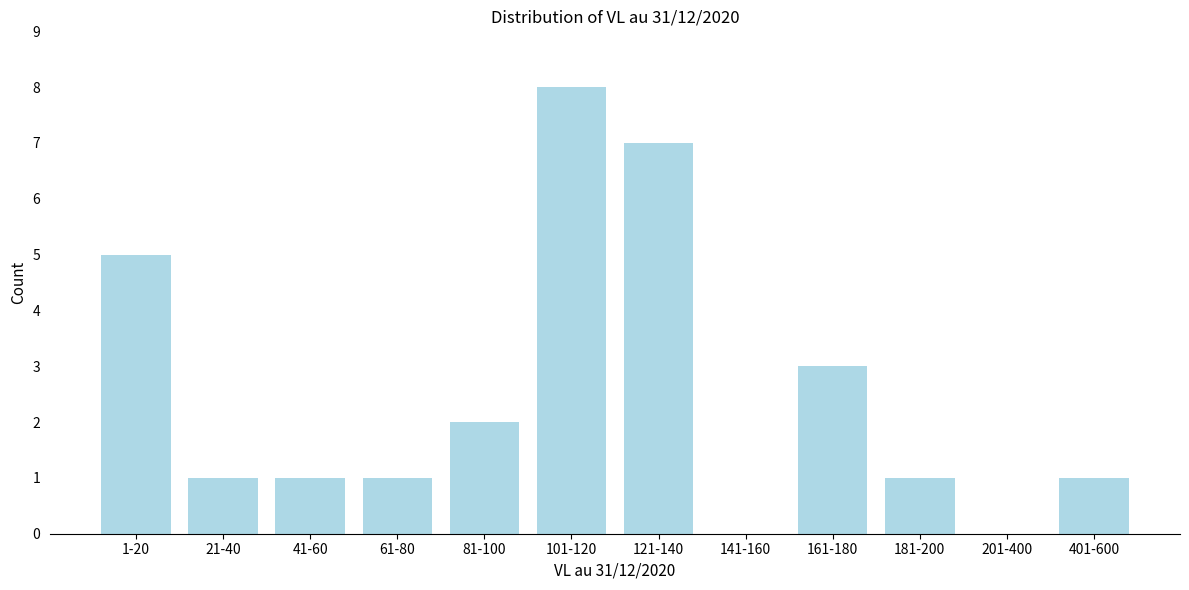

Reading left to right, what are all the values shown in this chart?

1-20=5	21-40=1	41-60=1	61-80=1	81-100=2	101-120=8	121-140=7	141-160=0	161-180=3	181-200=1	201-400=0	401-600=1